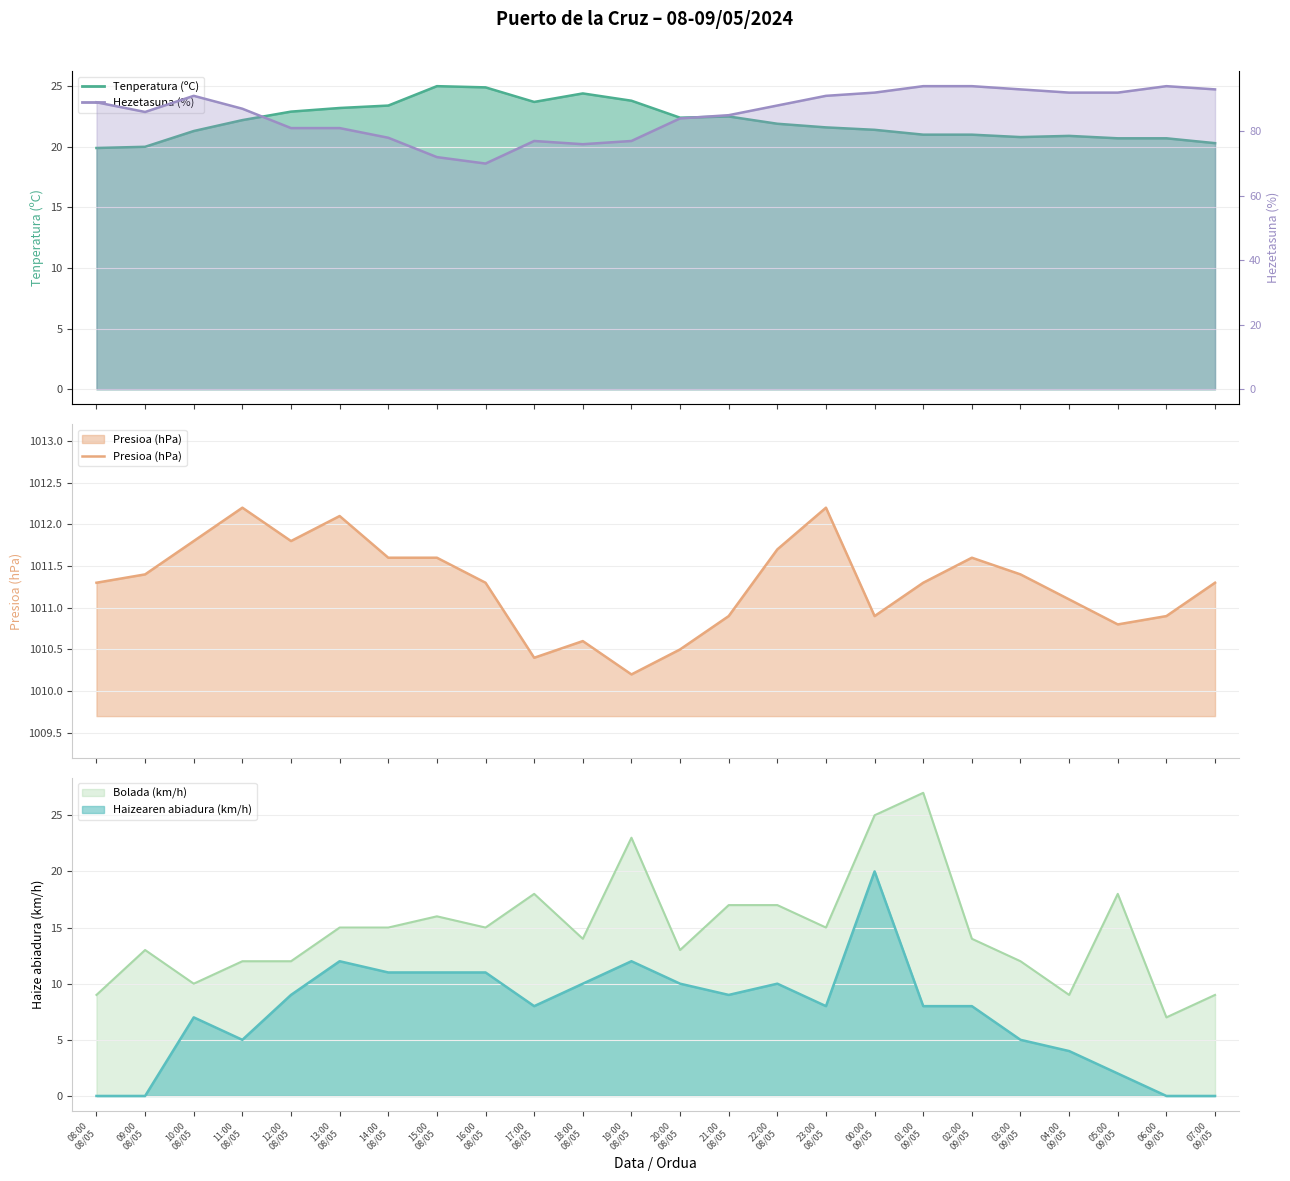

Reading right to left, what are all the values shown in this chart?

07:00
09/05=1011.3	06:00
09/05=1010.9	05:00
09/05=1010.8	04:00
09/05=1011.1	03:00
09/05=1011.4	02:00
09/05=1011.6	01:00
09/05=1011.3	00:00
09/05=1010.9	23:00
08/05=1012.2	22:00
08/05=1011.7	21:00
08/05=1010.9	20:00
08/05=1010.5	19:00
08/05=1010.2	18:00
08/05=1010.6	17:00
08/05=1010.4	16:00
08/05=1011.3	15:00
08/05=1011.6	14:00
08/05=1011.6	13:00
08/05=1012.1	12:00
08/05=1011.8	11:00
08/05=1012.2	10:00
08/05=1011.8	09:00
08/05=1011.4	08:00
08/05=1011.3